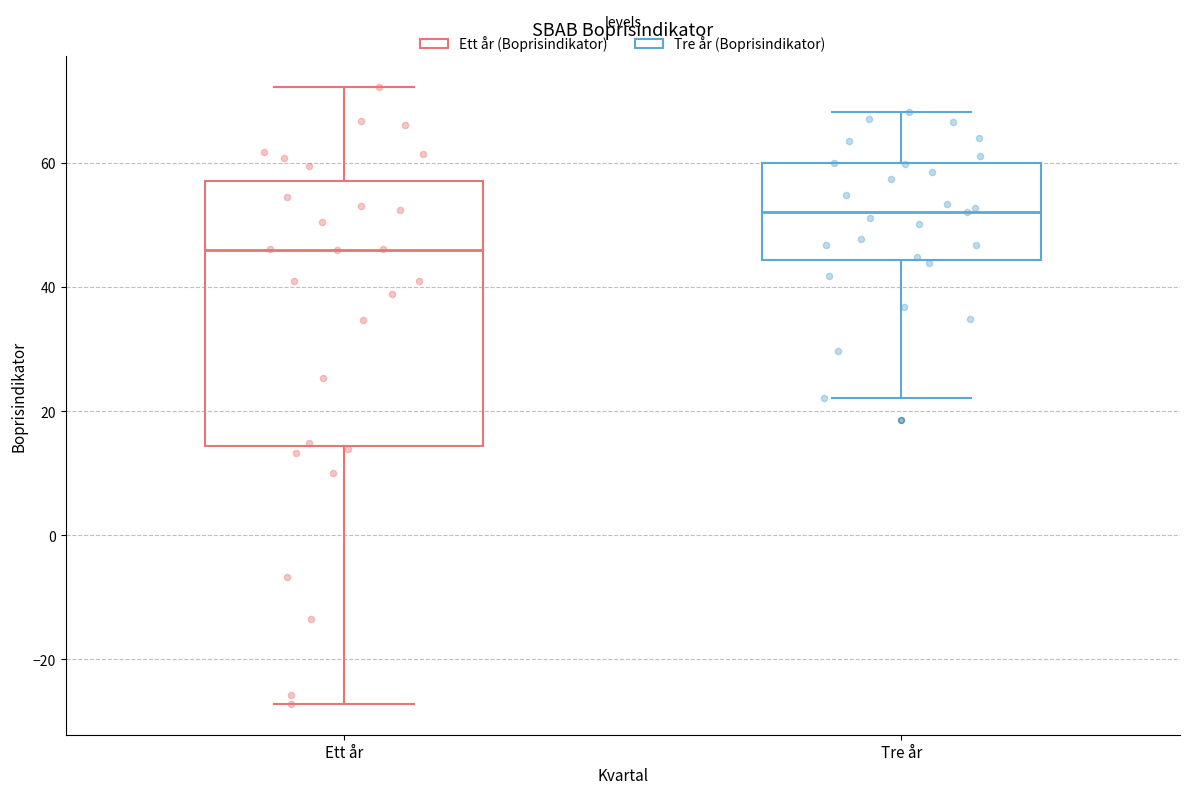

Comparing the boxes themselves (not the whiskers), which one is the tallest?

Ett år